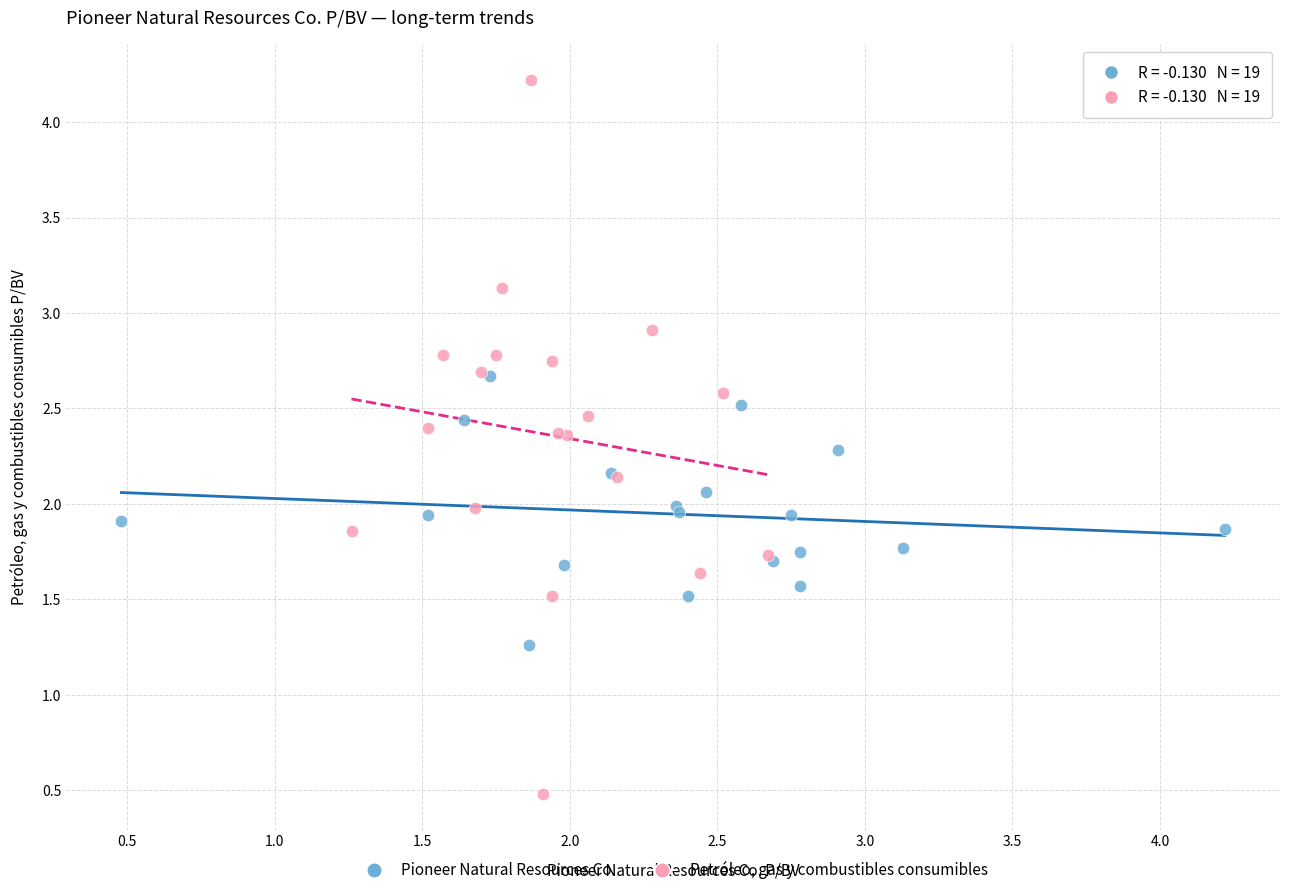

Which series has the largest Y range (max minus min)?

Petróleo, gas y combustibles consumibles